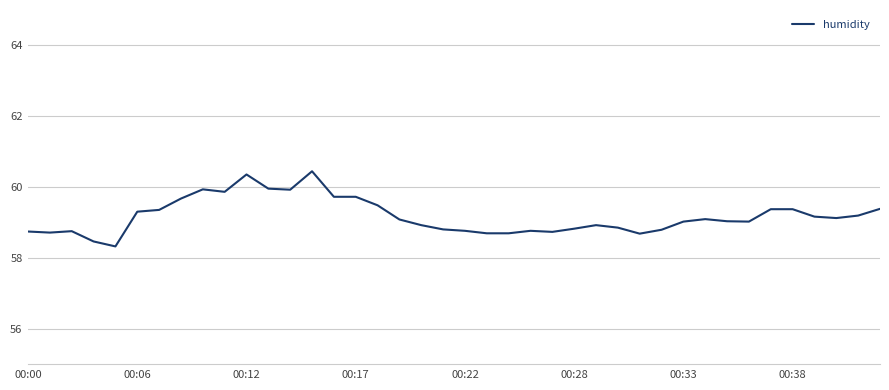

What is the maximum value shown in the chart?

60.5